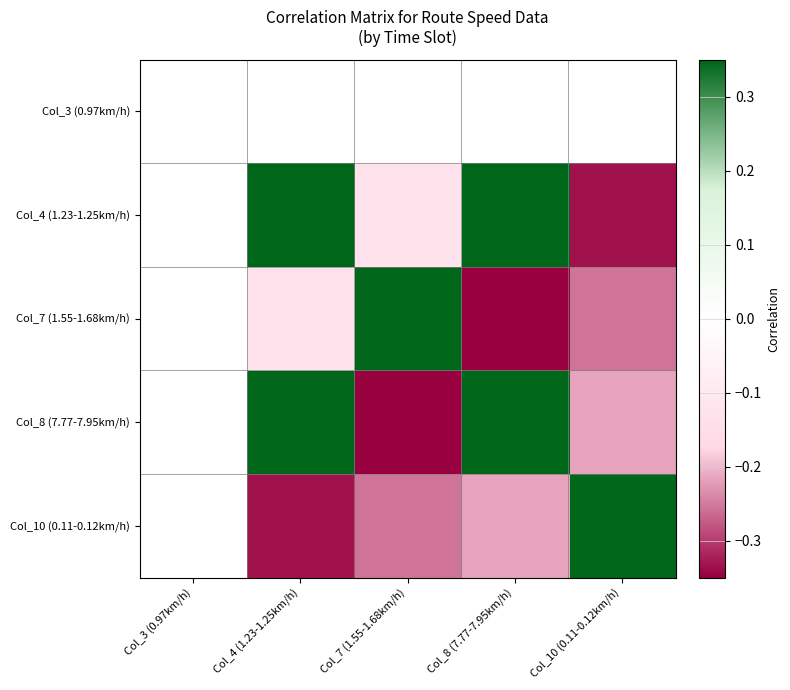

How many data points does each series have?

5